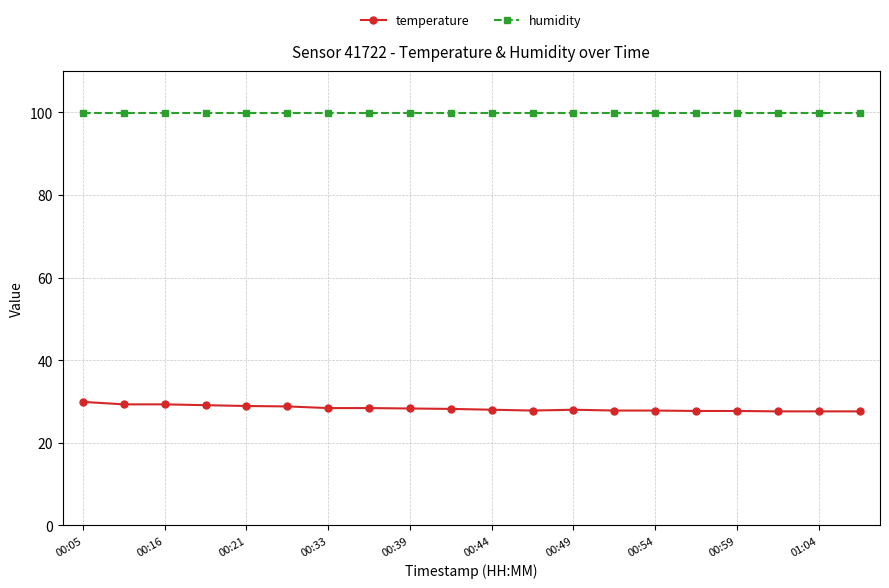

Which series has the largest total across all categories?

humidity